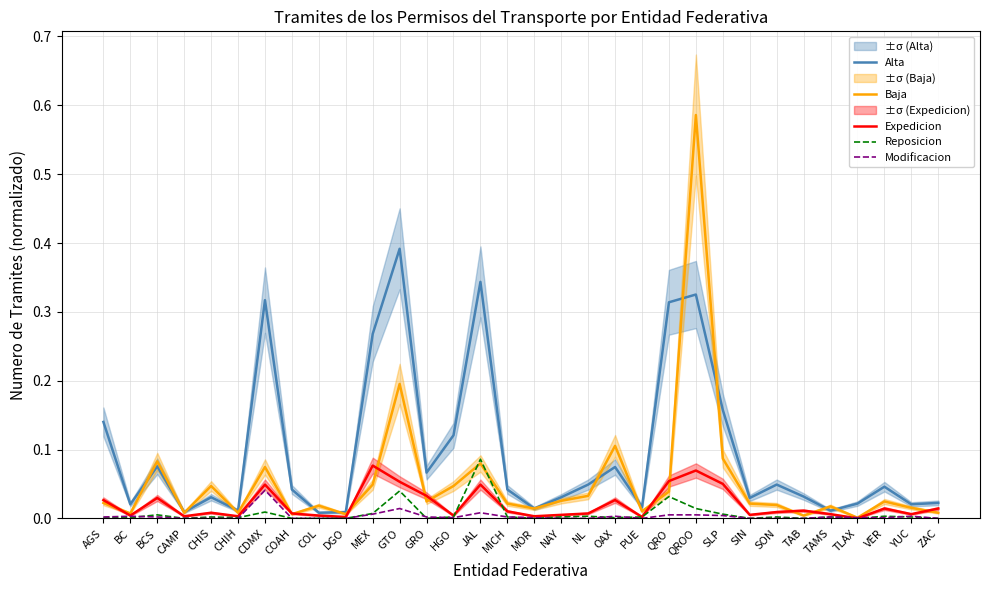

How many series are shown in this chart?

5